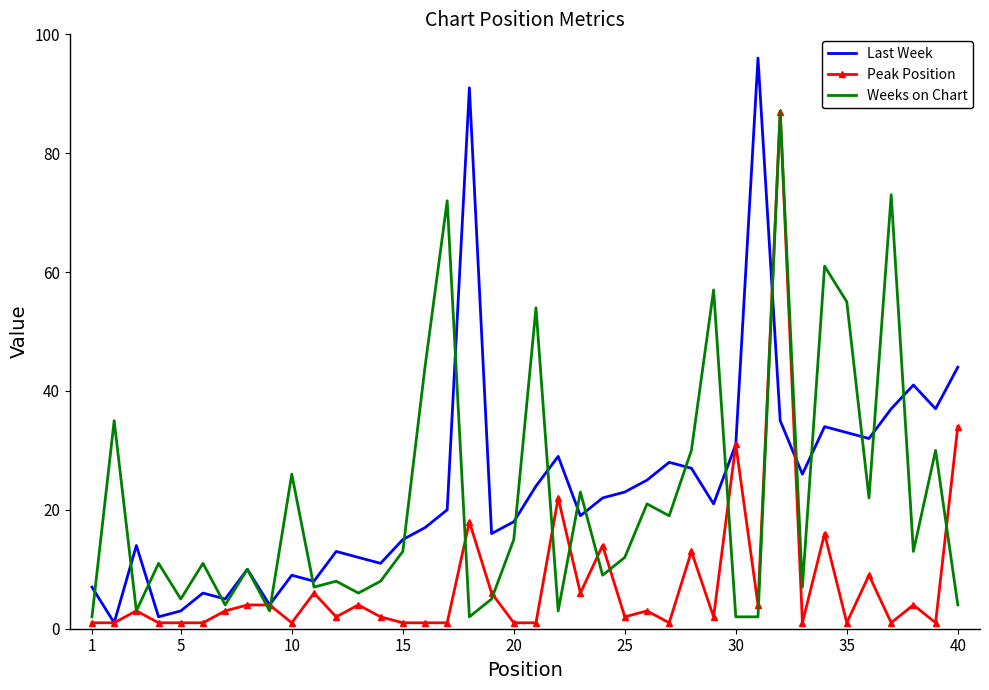

What is the highest value of the Weeks on Chart series?

87